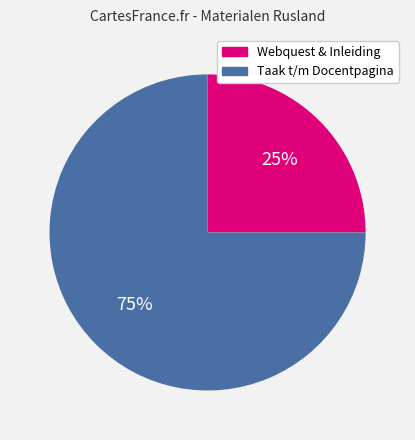

Count the number of slices in the pie.

2